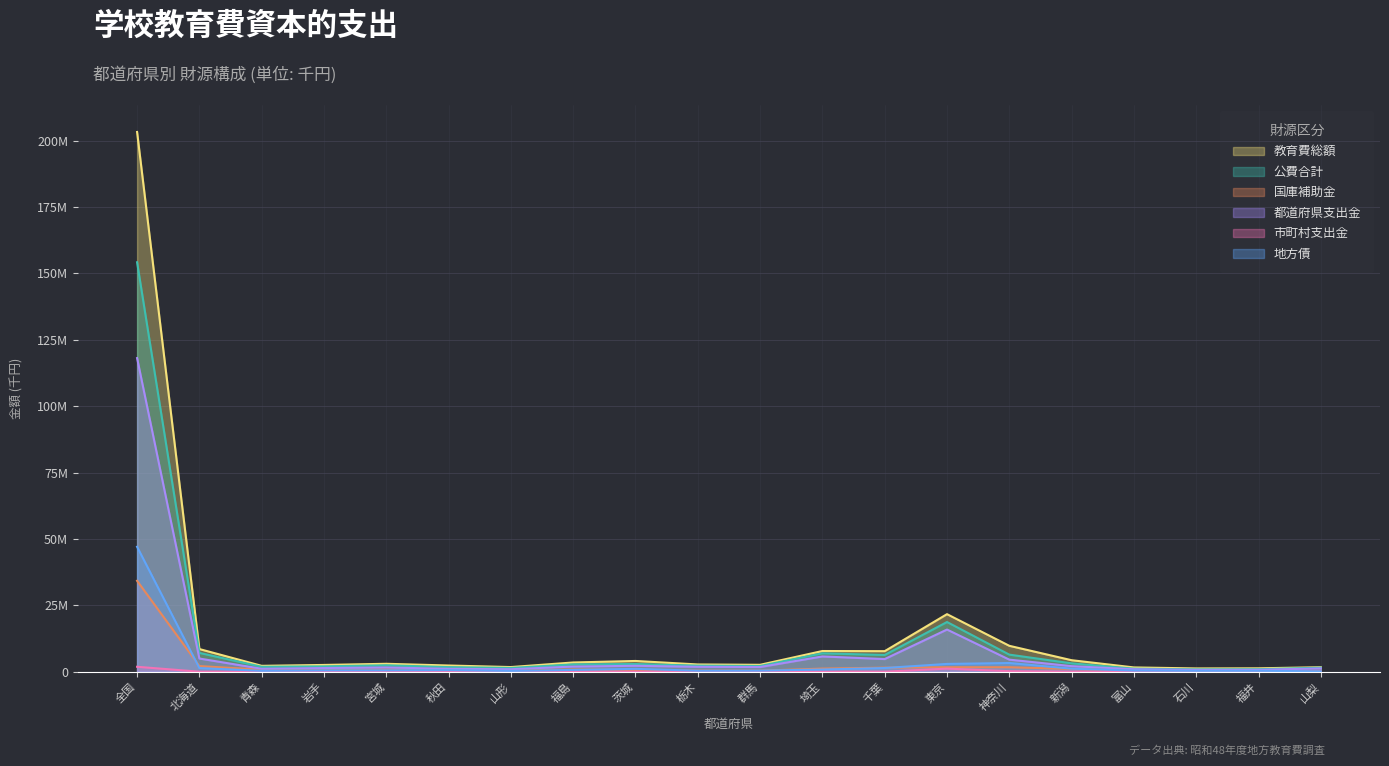

What is the label of the 4th point from the right?

富山